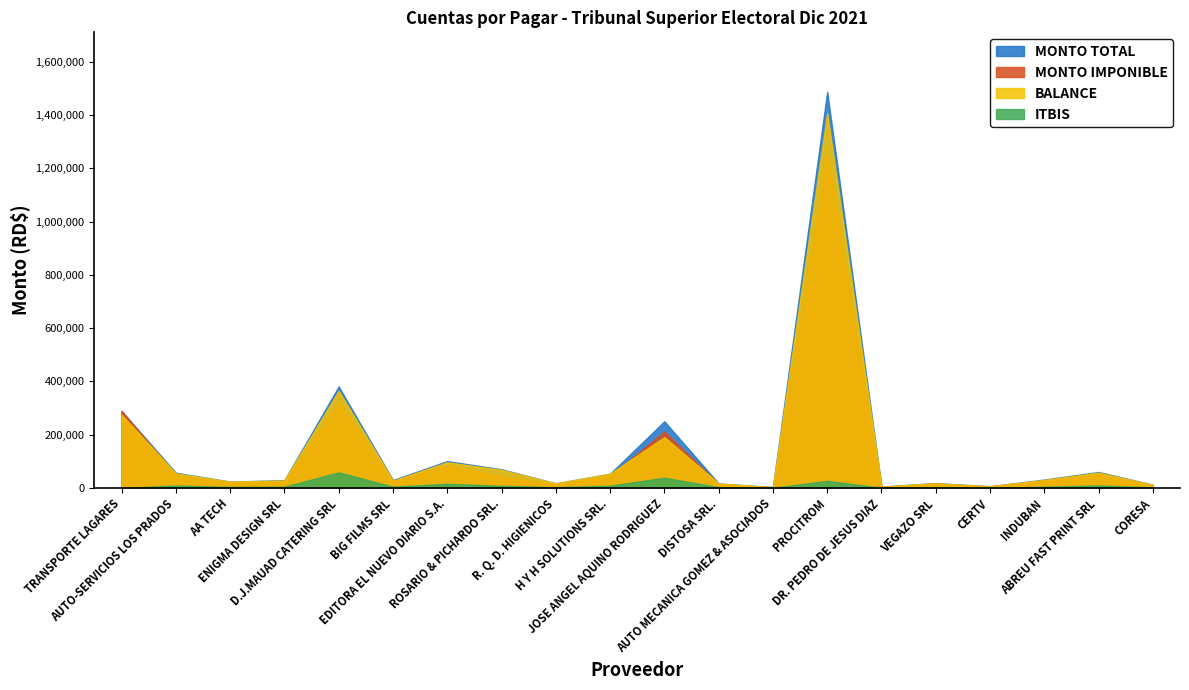

How many data points in MONTO TOTAL are less than 31199?

10